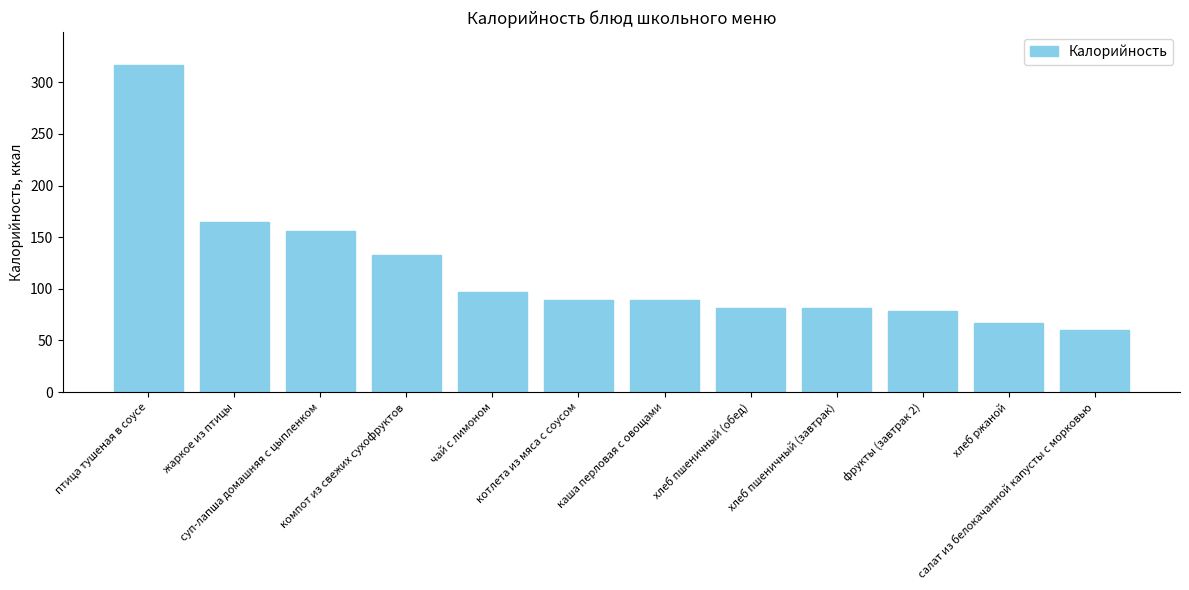

What is the smallest value displayed?

60.0